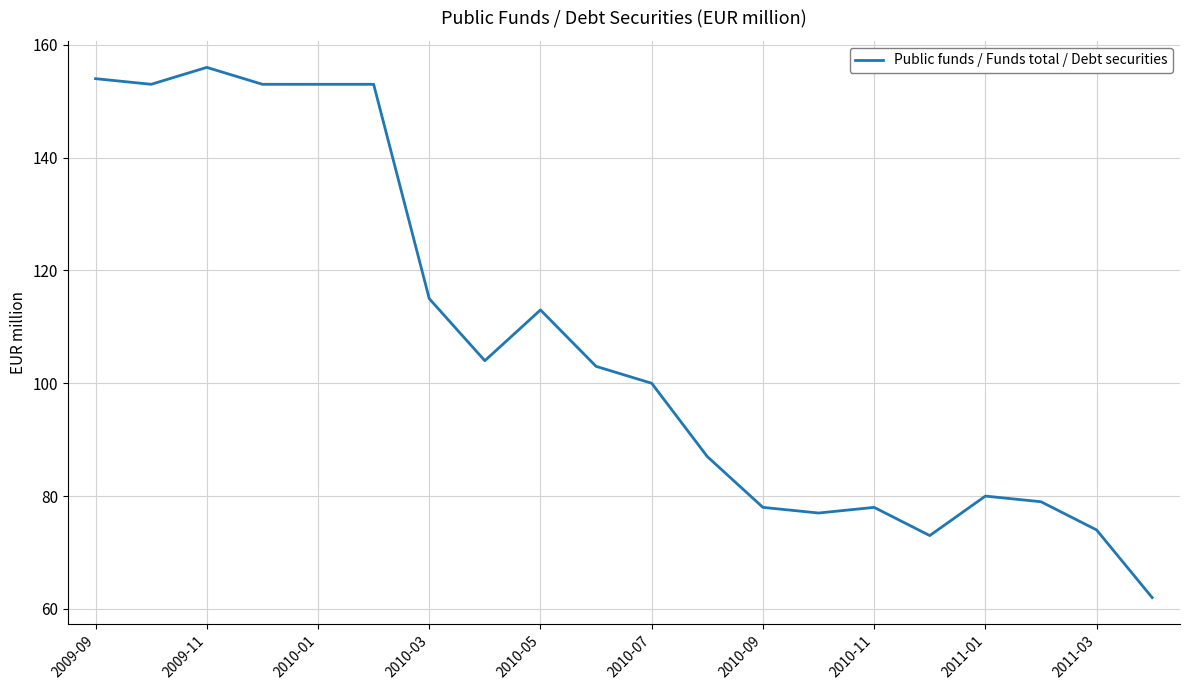

What is the difference between the maximum and minimum values?

94